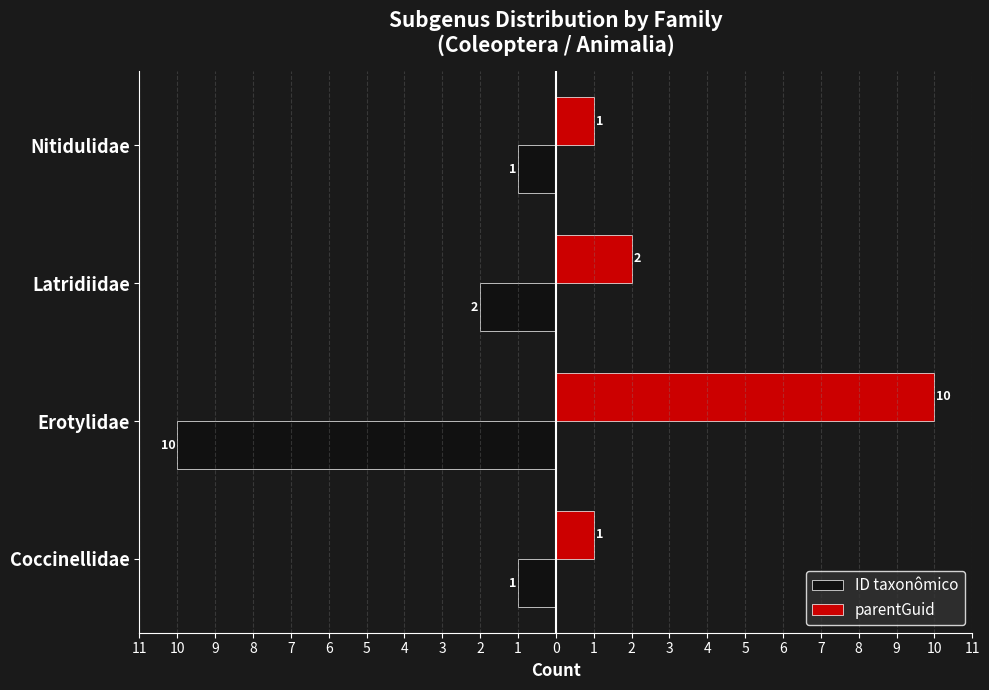

What are all the series names shown in the legend?

ID taxonômico, parentGuid